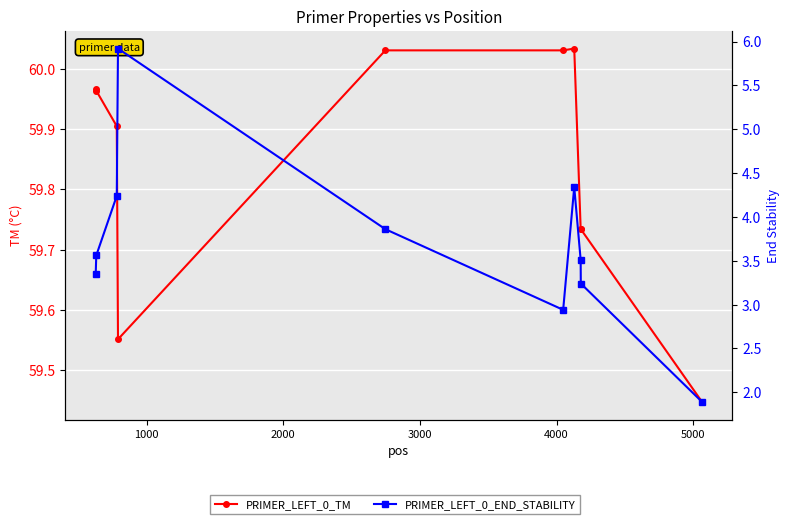

What is the difference between the highest and lowest values at 1000?

56.4